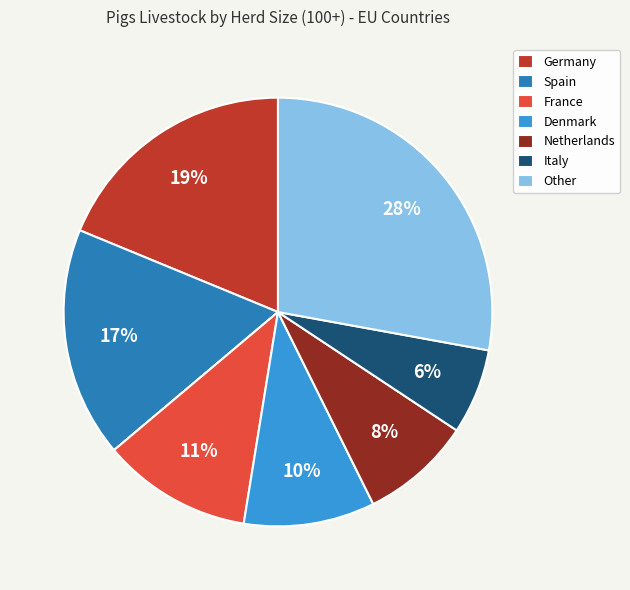

To the nearest percent, what is the combined percentage of Other and Denmark?

38%